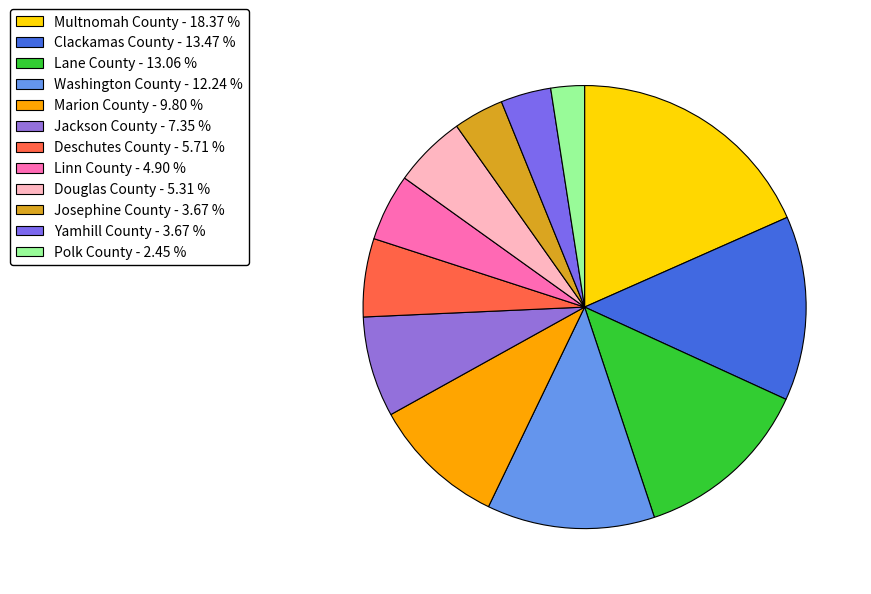

Count the number of slices in the pie.

12